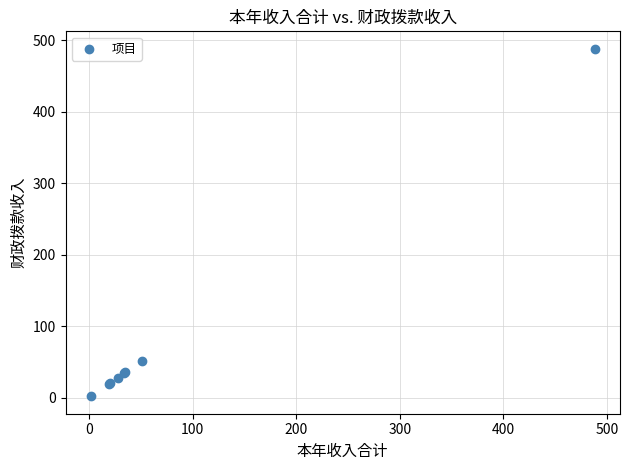

What Y value in the scatter plot is closest to 245?

51.7